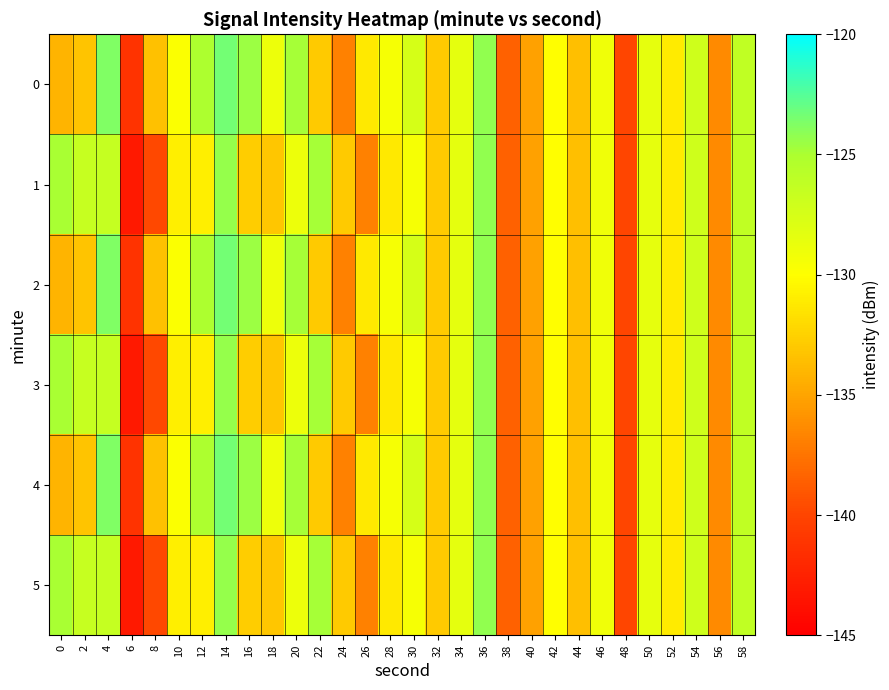

At which category is the sum across all series the highest?

14